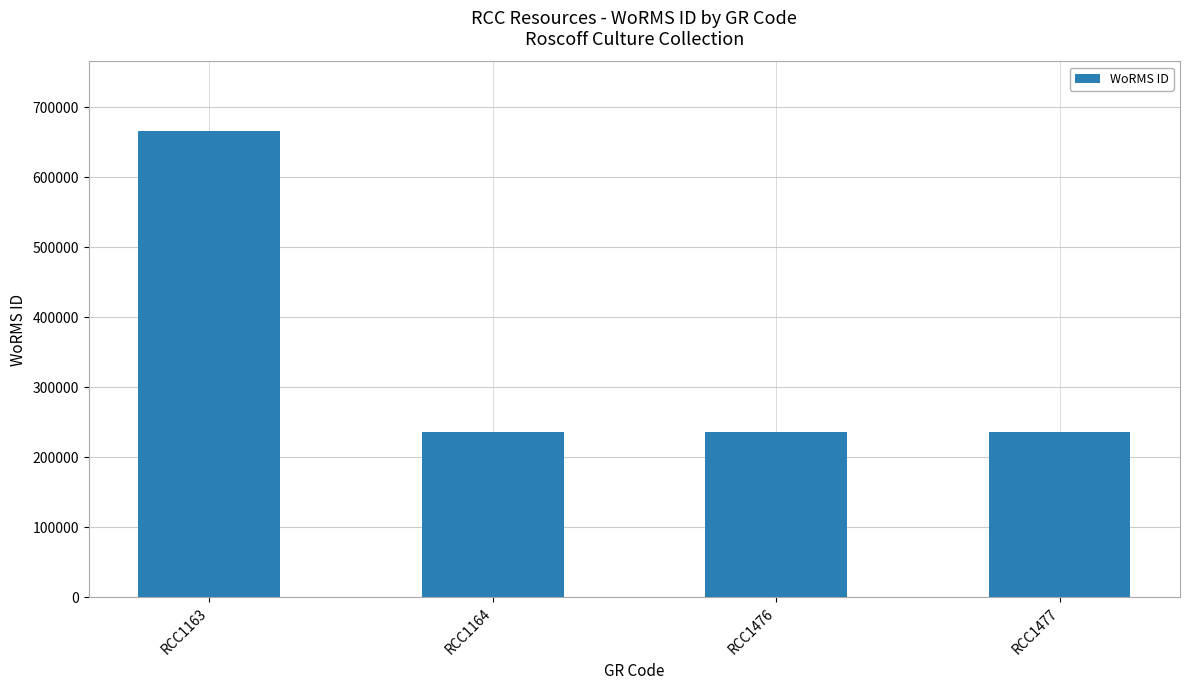

Reading left to right, list all the values displayed in this chart.

RCC1163=665573	RCC1164=235923	RCC1476=235923	RCC1477=235923